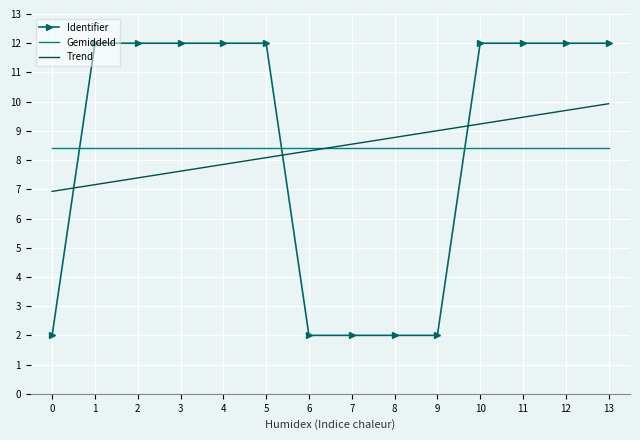

Reading left to right, transcribe all the data shown in this chart.

Identifier: 2.0	12.0	12.0	12.0	12.0	12.0	2.0	2.0	2.0	2.0	12.0	12.0	12.0	12.0
Gemiddeld: 8.4	8.4	8.4	8.4	8.4	8.4	8.4	8.4	8.4	8.4	8.4	8.4	8.4	8.4
Trend: 6.9	7.2	7.4	7.6	7.9	8.1	8.3	8.5	8.8	9.0	9.2	9.5	9.7	9.9